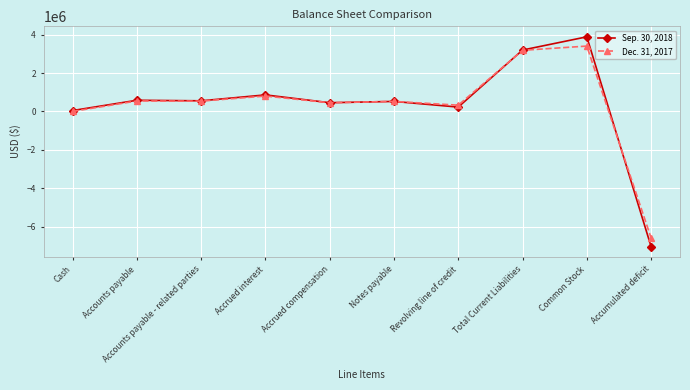

What is the sum of all Sep. 30, 2018 values?

3286055